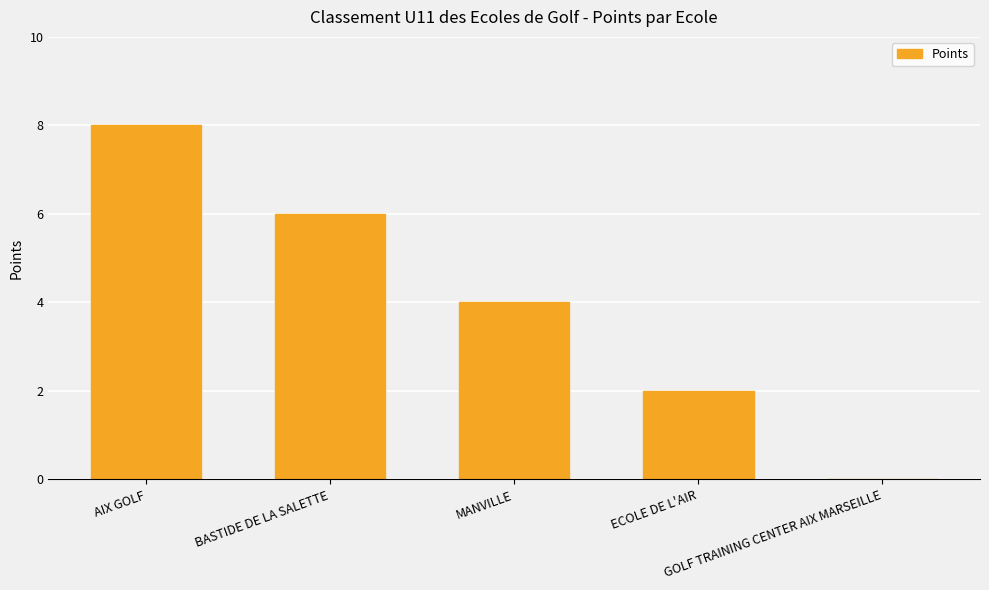

Reading left to right, list all the values displayed in this chart.

8	6	4	2	0